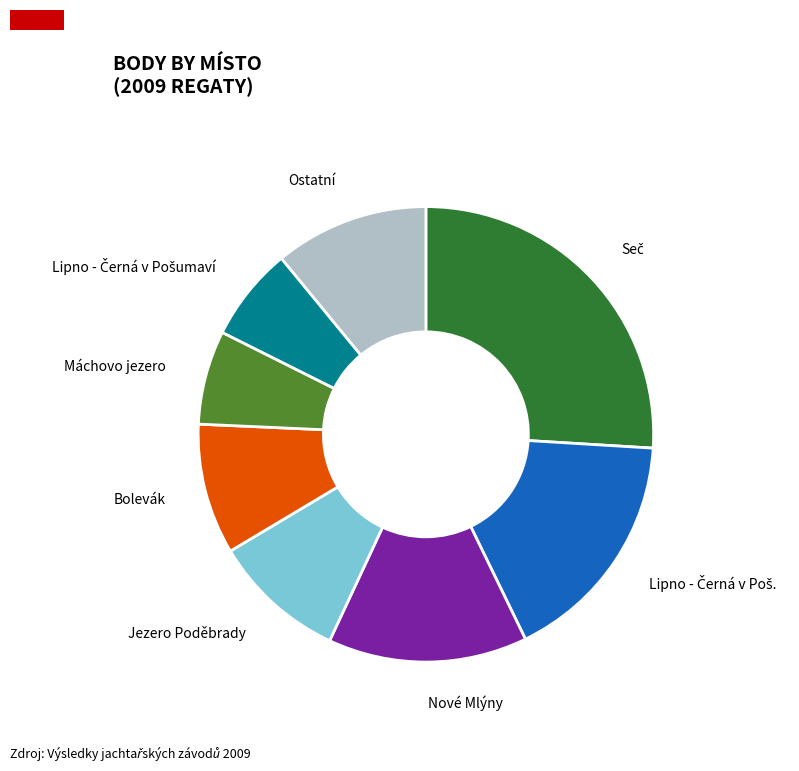

Is there any slice that represents more than half of the pie?

No